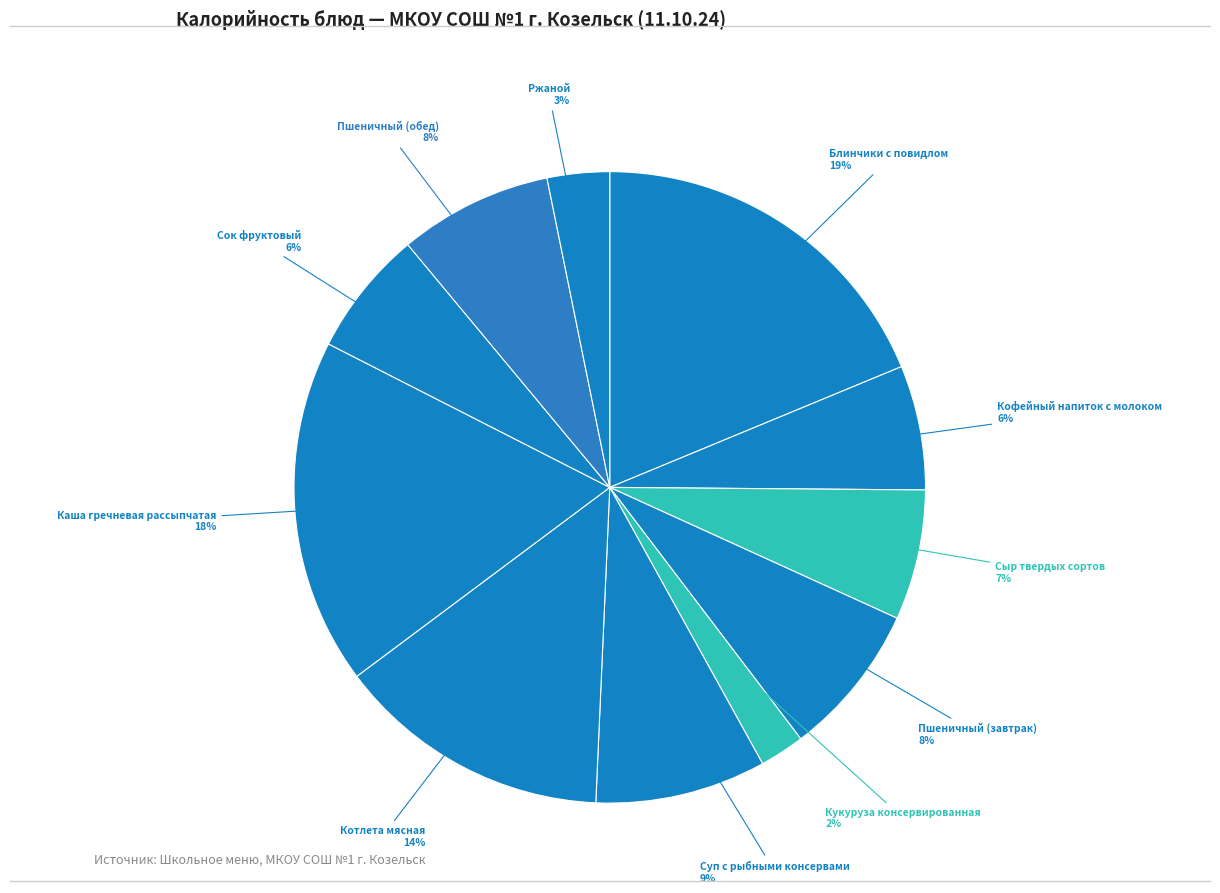

Which category has the smallest portion of the pie?

Кукуруза консервированная